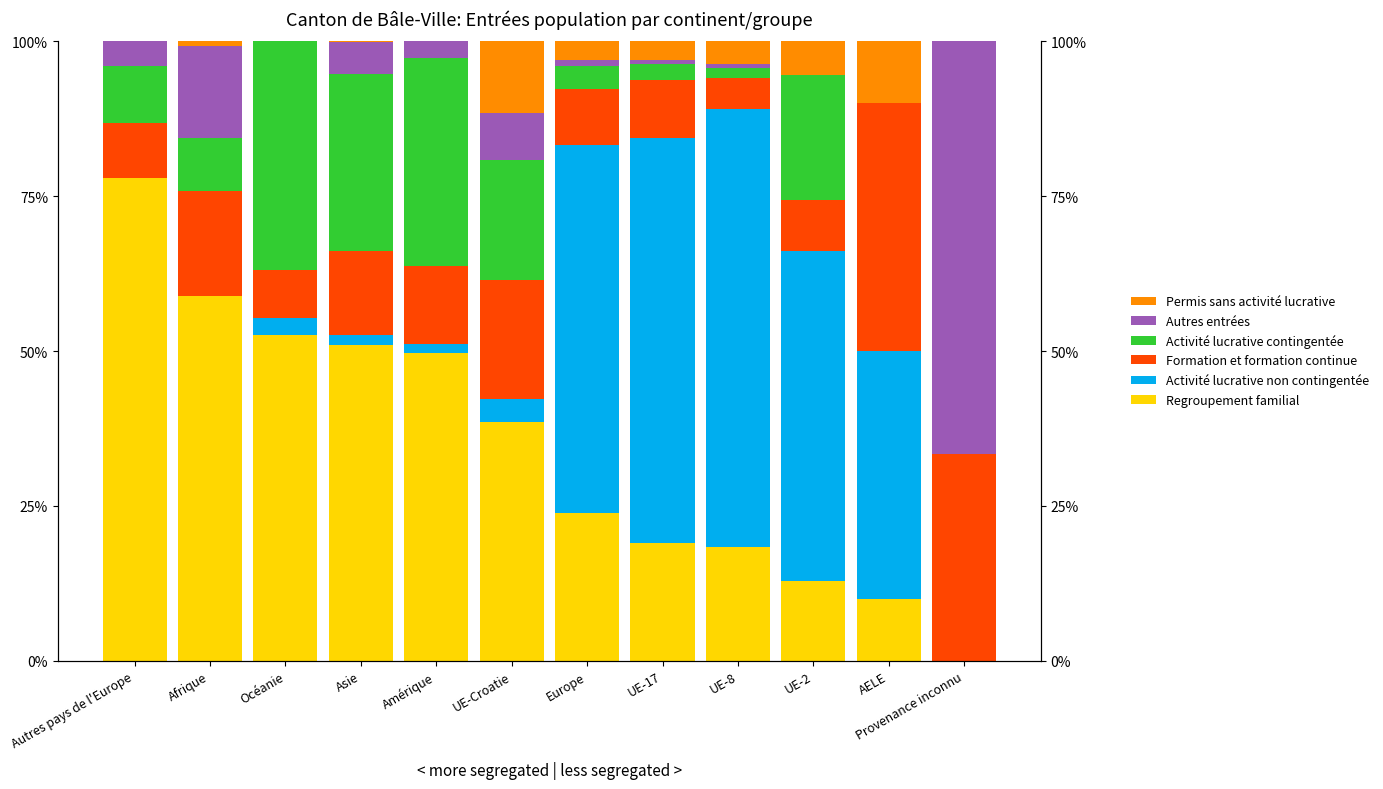

What is the difference between the maximum and minimum values in the Formation et formation continue series?

35.0